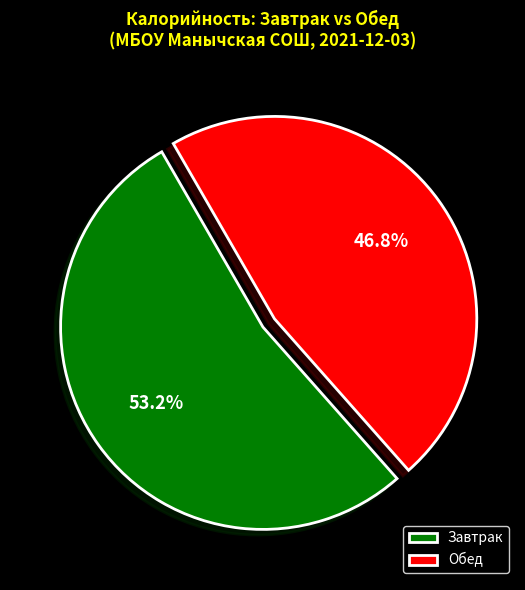

What percentage is NOT represented by Обед?

53.2%